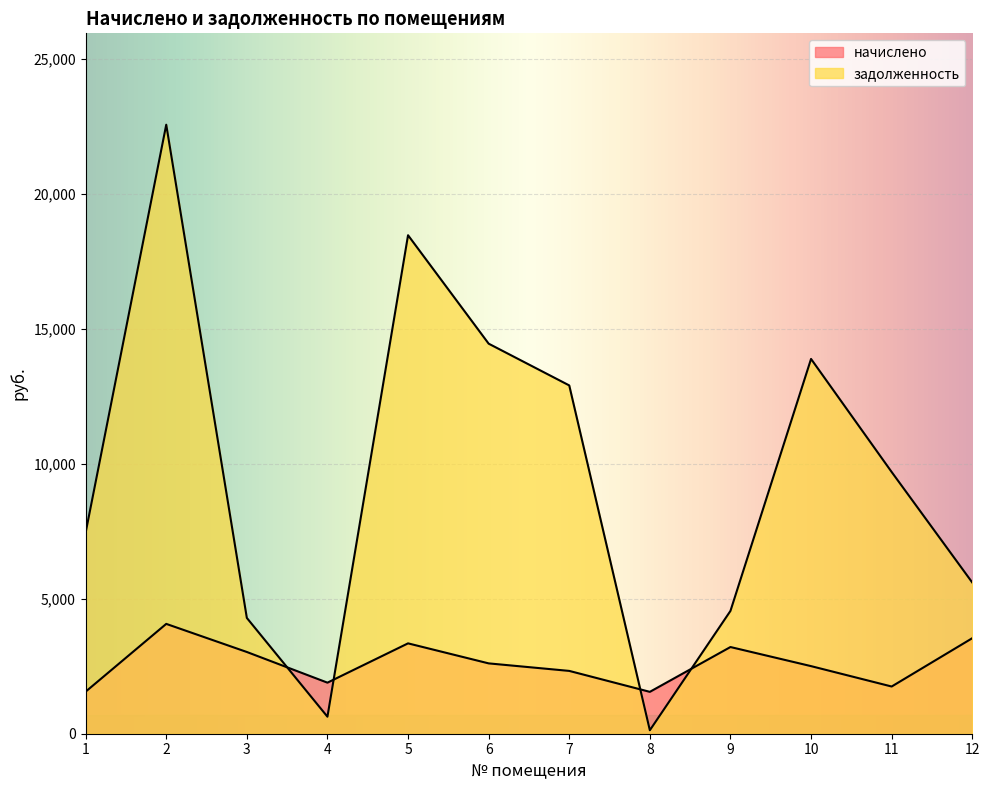

The value of задолженность at 3 is 6909.5. True or false?

False